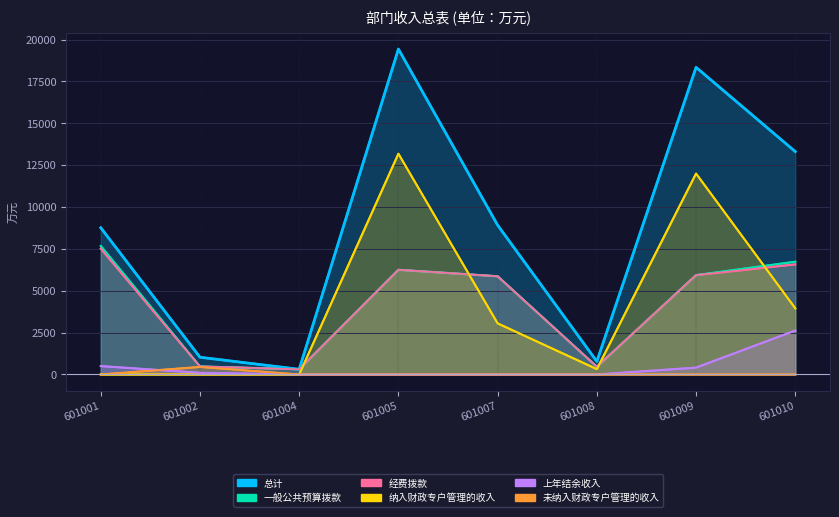

At which category does 未纳入财政专户管理的收入 reach its first local peak?

601002